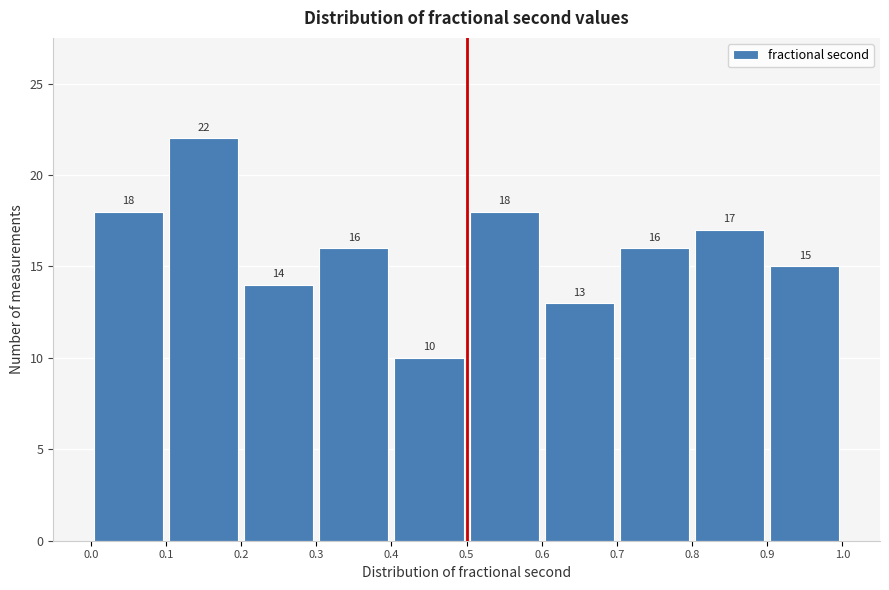

Reading left to right, list every bar in this chart as the range it spans on the x-axis followed by its height.

0.0 to 0.1: 18
0.1 to 0.2: 22
0.2 to 0.3: 14
0.3 to 0.4: 16
0.4 to 0.5: 10
0.5 to 0.6: 18
0.6 to 0.7: 13
0.7 to 0.8: 16
0.8 to 0.9: 17
0.9 to 1.0: 15